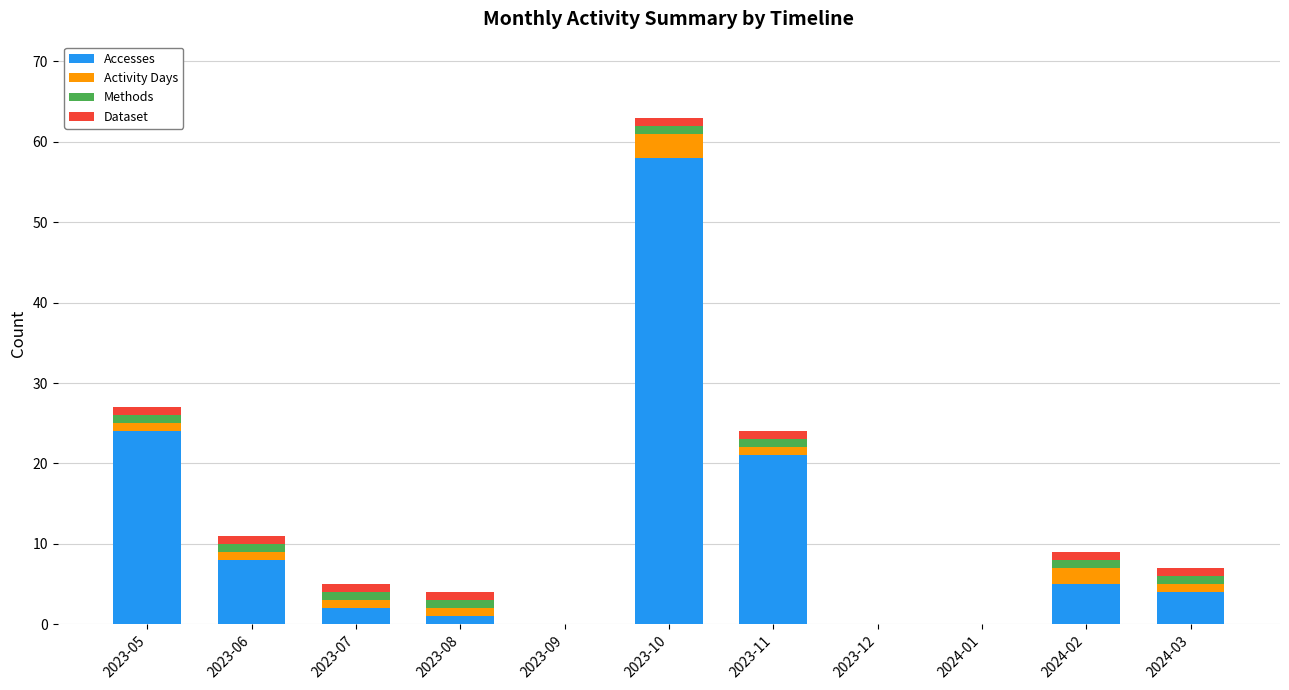

Are the bars grouped side by side (vs. stacked)?

No